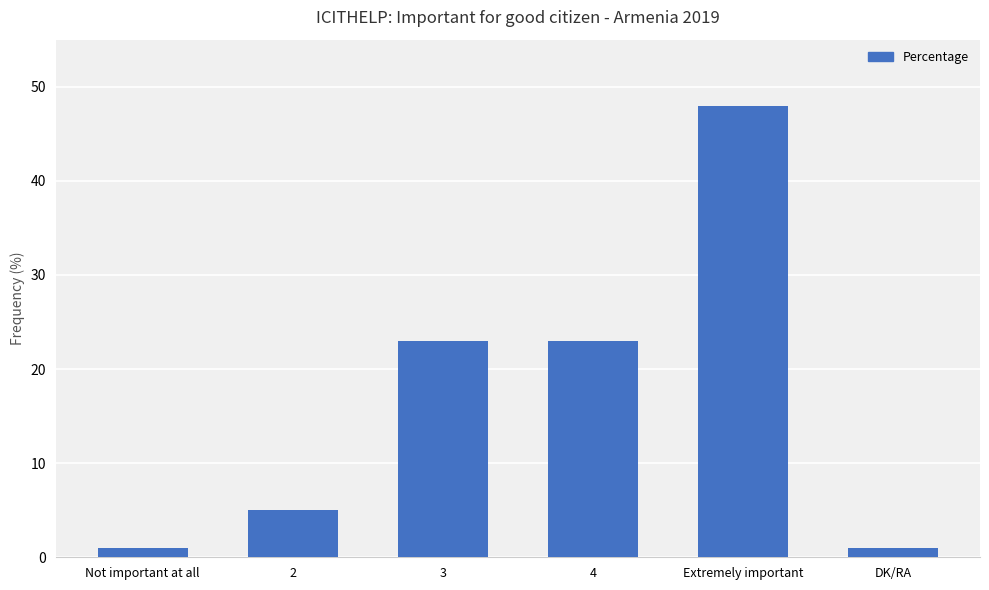

What is the label of the 1st bar from the left?

Not important at all